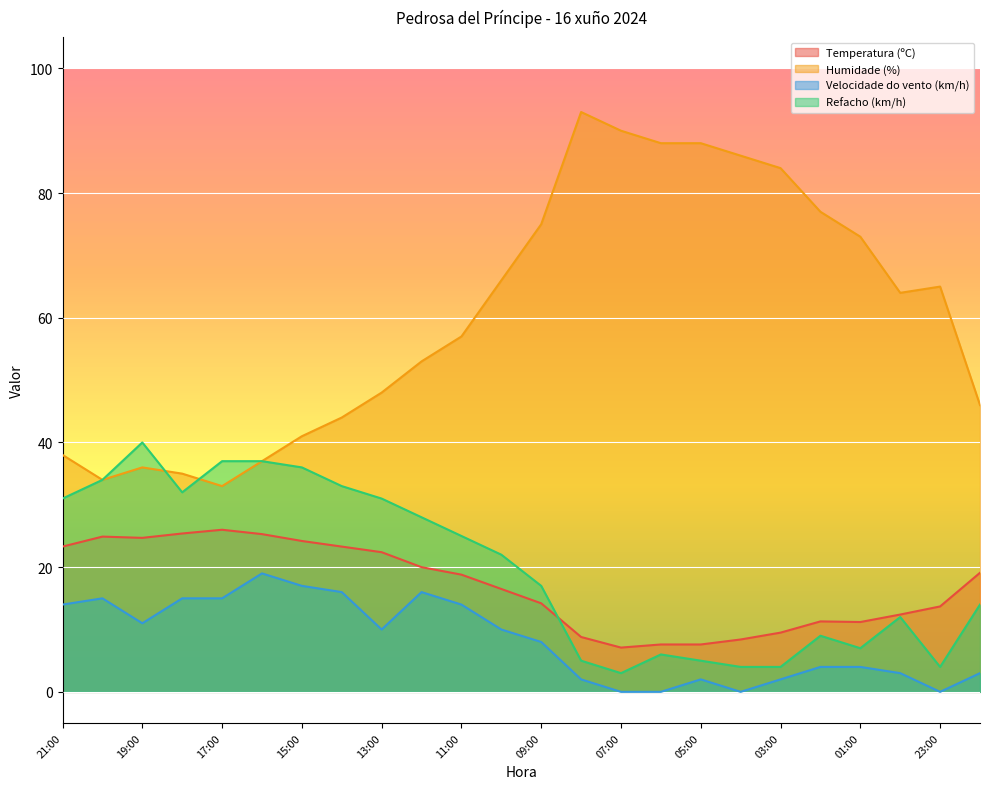

Rank the categories by Humidade (%) value from lowest to highest.

17:00, 20:00, 18:00, 19:00, 16:00, 21:00, 15:00, 14:00, 22:00, 13:00, 12:00, 11:00, 00:00, 23:00, 10:00, 01:00, 09:00, 02:00, 03:00, 04:00, 06:00, 05:00, 07:00, 08:00